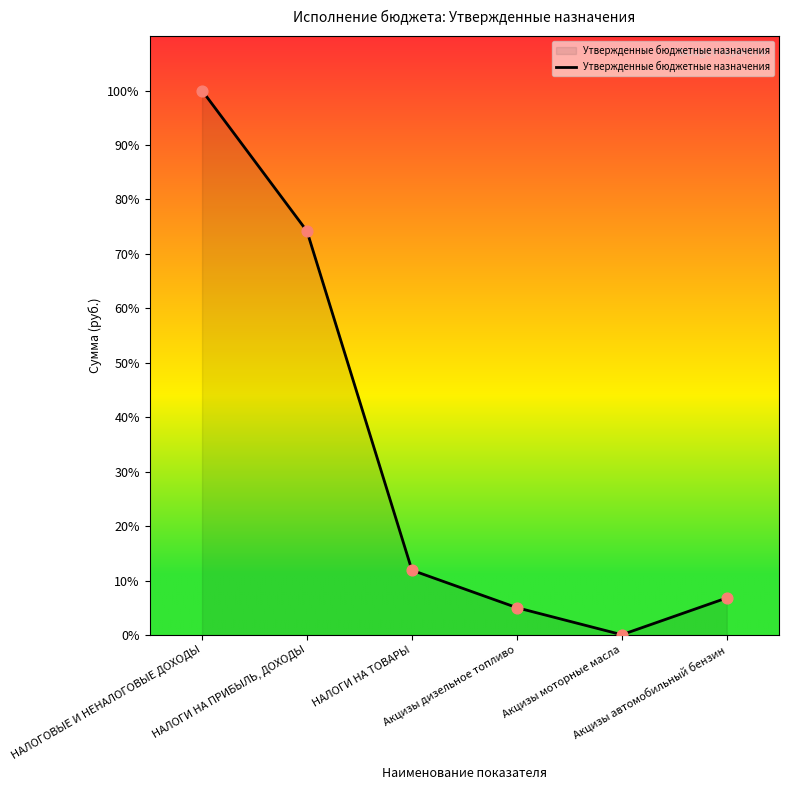

What is the ratio of the value at НАЛОГОВЫЕ И НЕНАЛОГОВЫЕ ДОХОДЫ to the value at НАЛОГИ НА ТОВАРЫ?

8.4